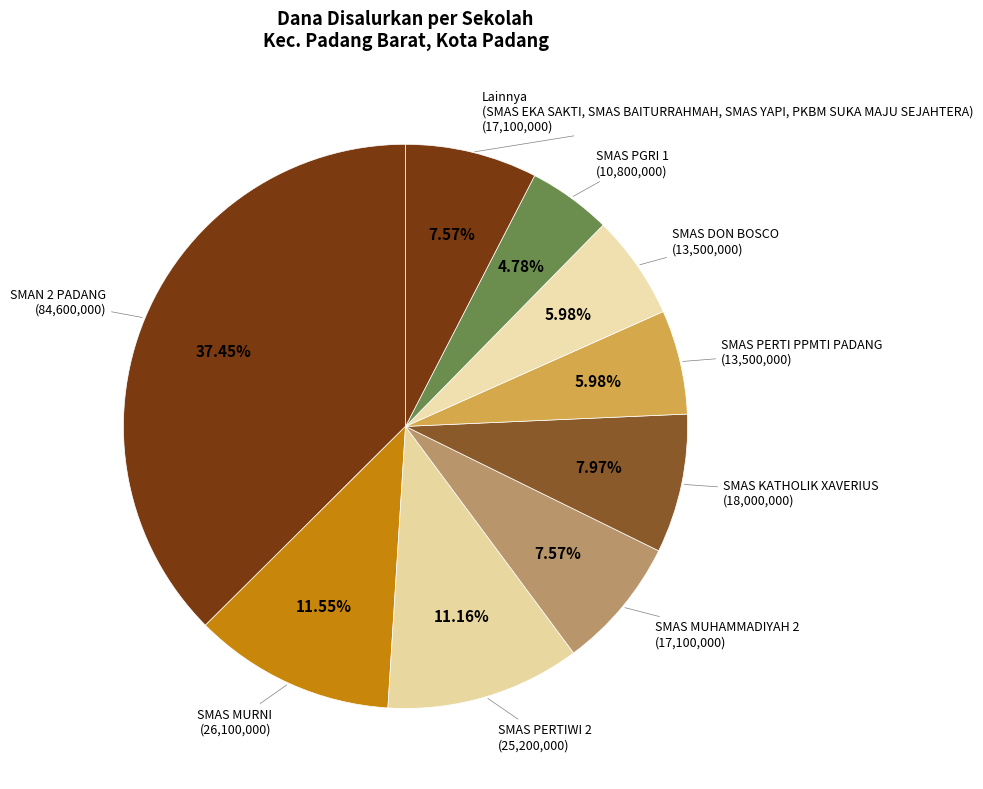

Count the number of slices in the pie.

9